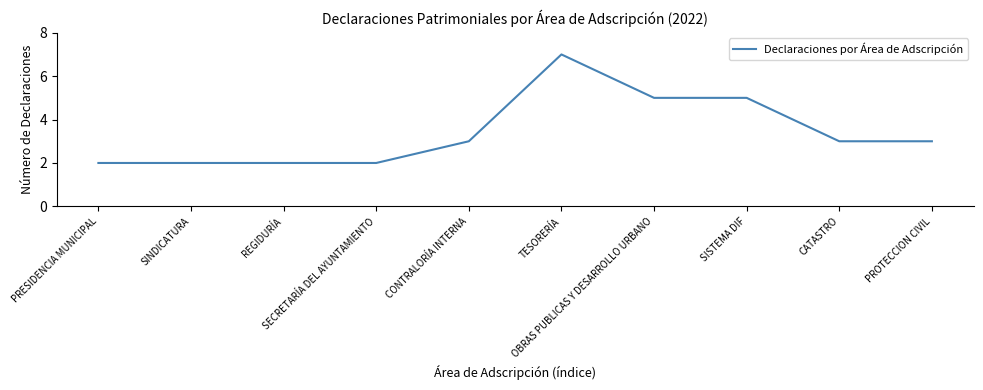

What is the difference between the maximum and minimum values?

5